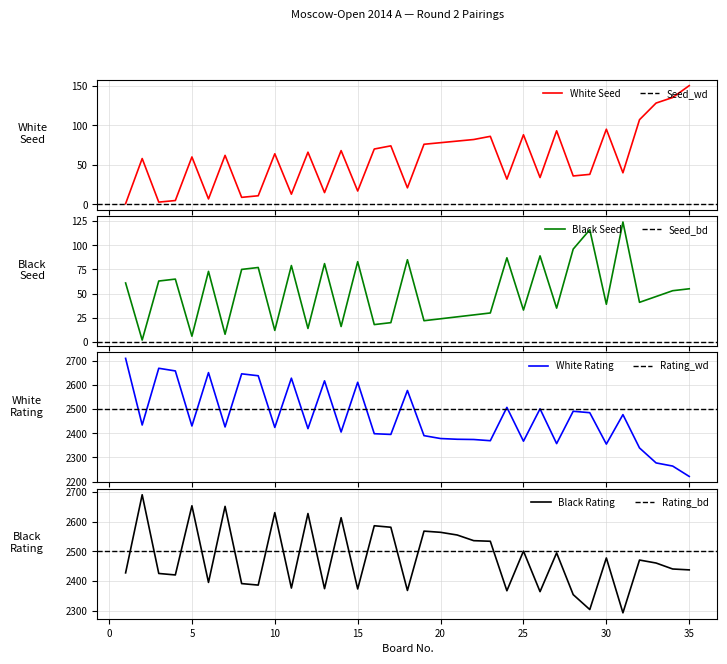

True or false: White_Seed has a value of 6 at 13.

False